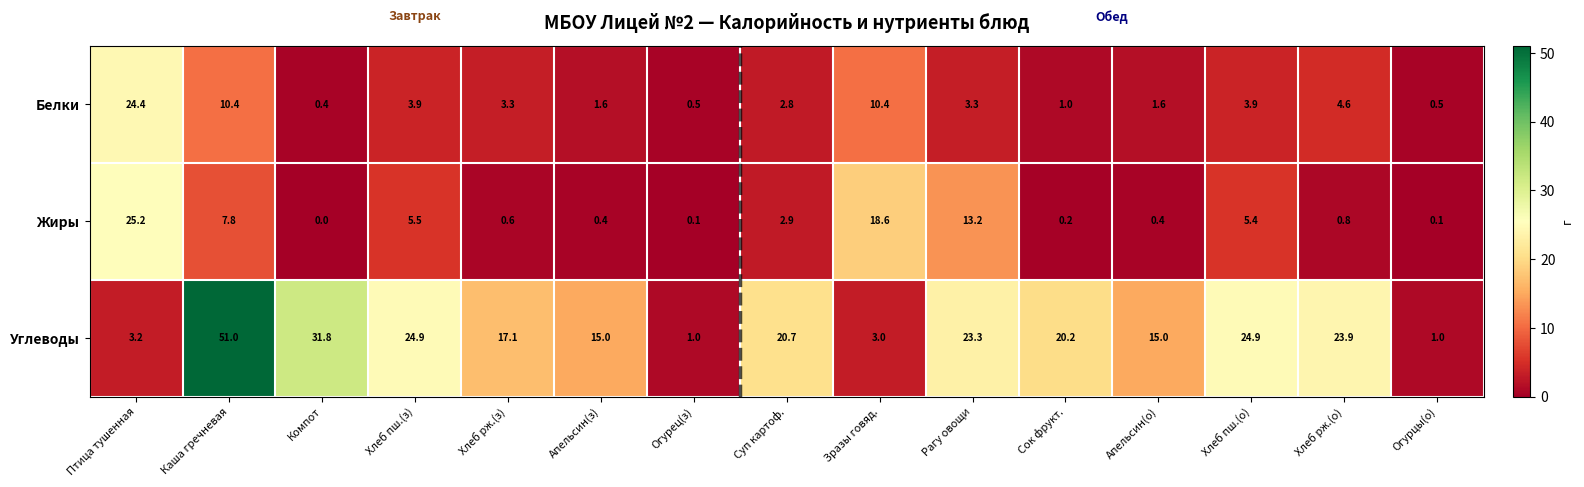

Rank the series by their maximum value, from lowest to highest.

Белки, Жиры, Углеводы